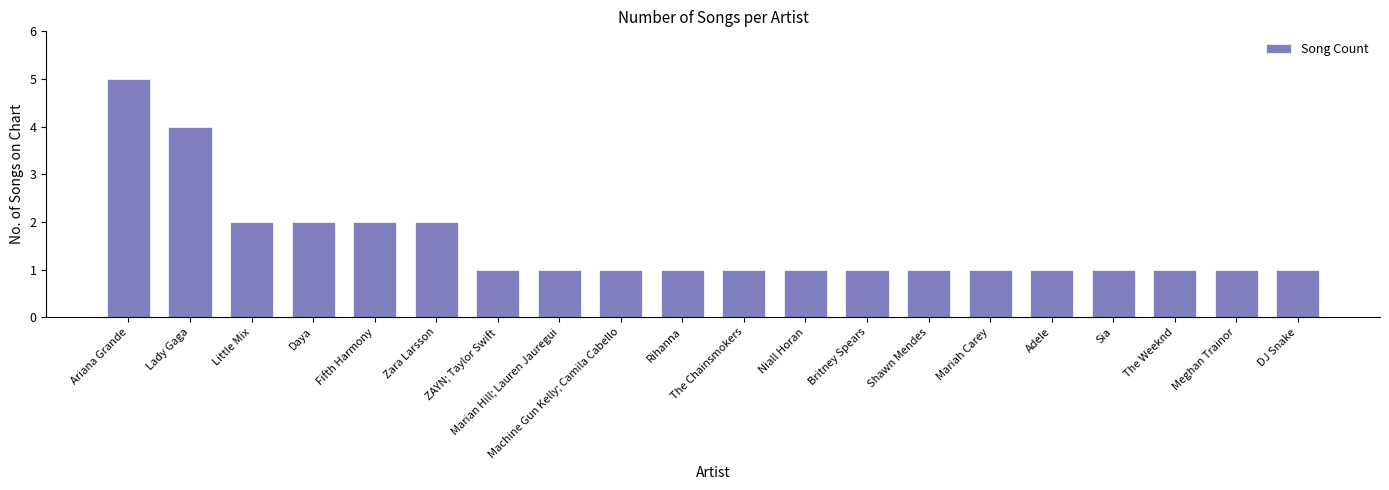

What is the difference between the second highest and minimum values?

3